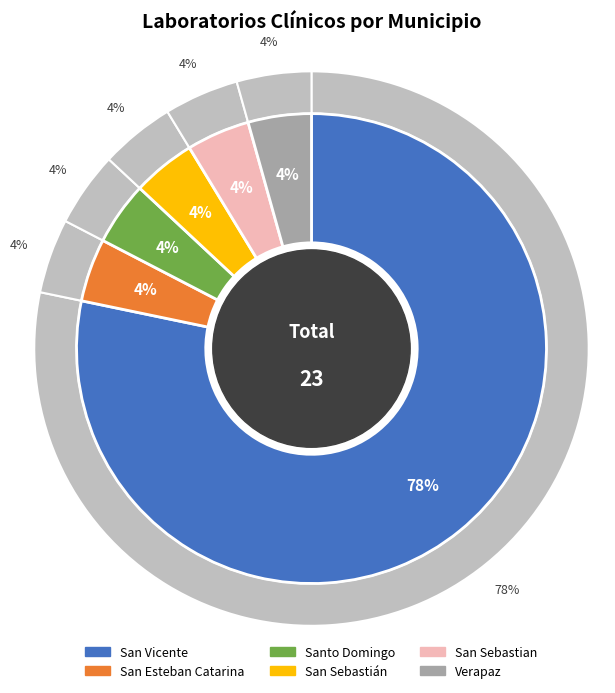

What is the smallest slice in the pie chart?

San Esteban Catarina